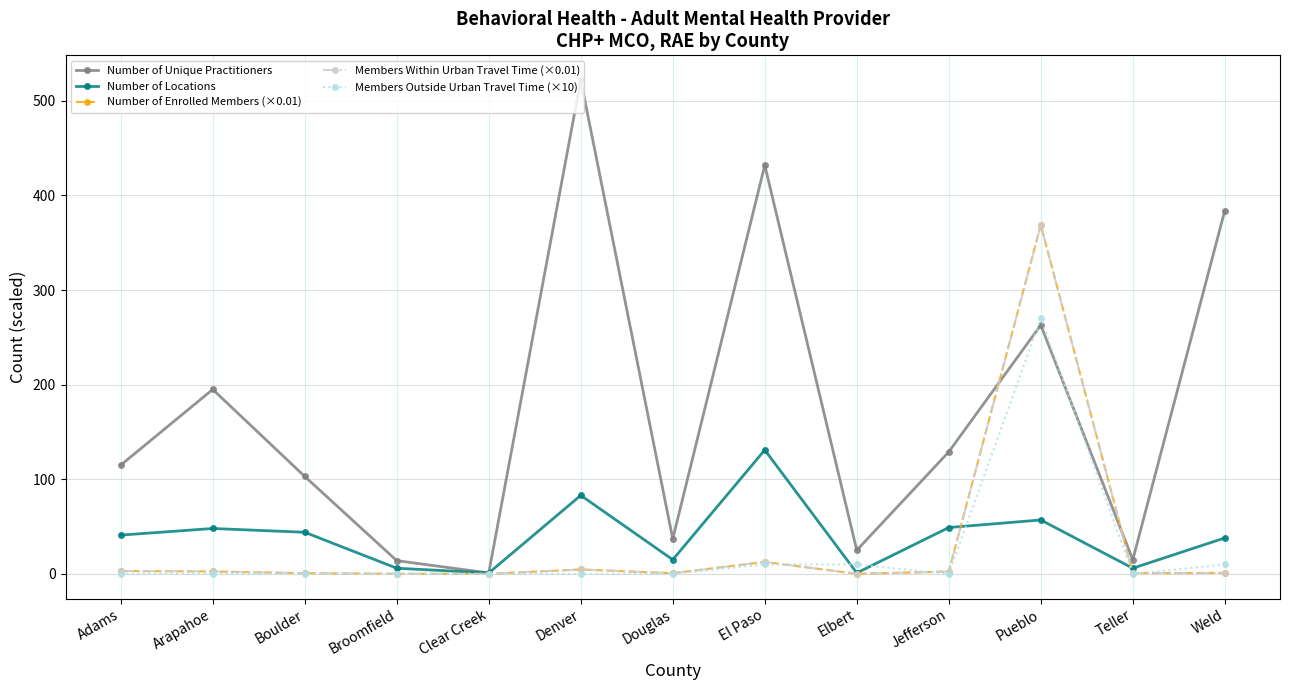

How many lines are shown in the chart?

5